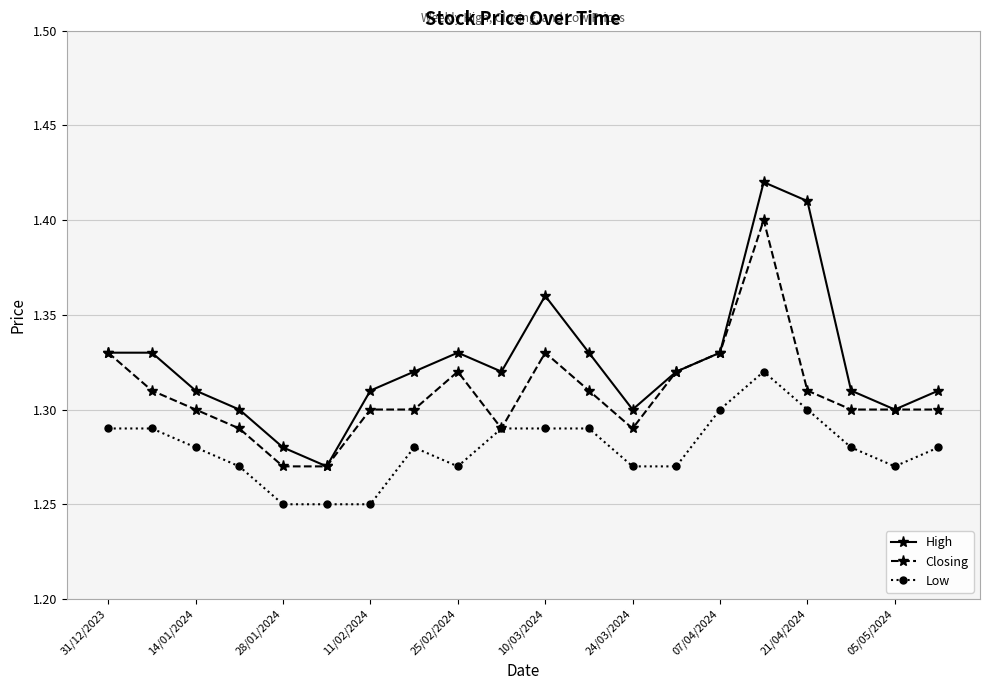

Count the High values in the range 1 to 2.

20